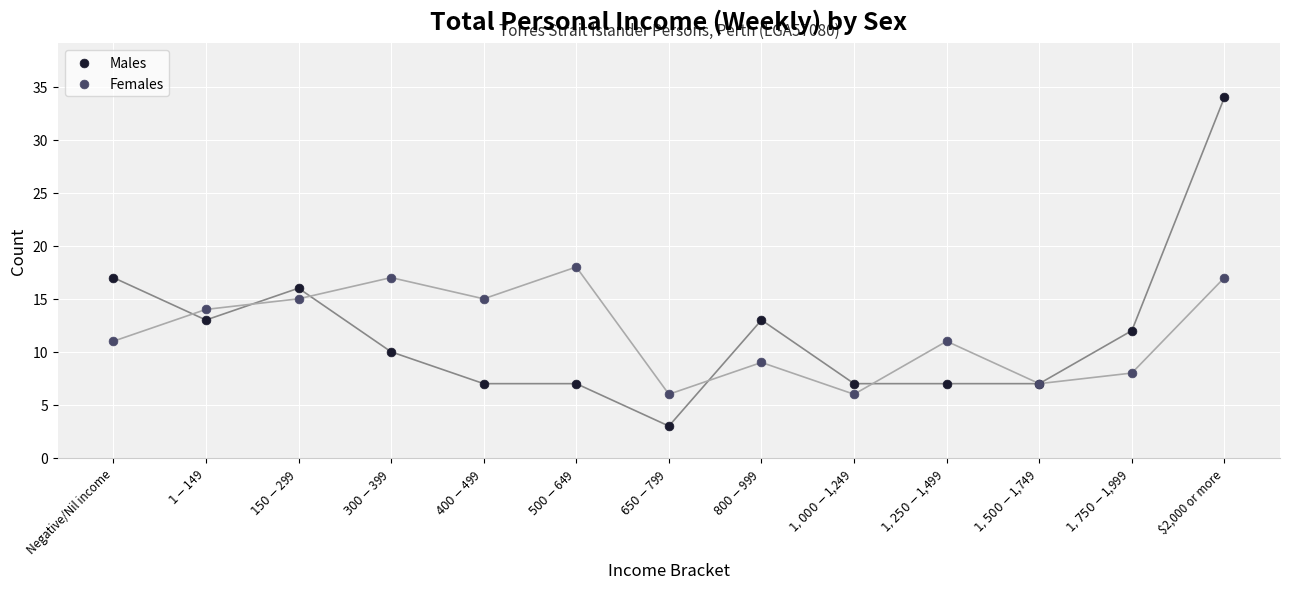

Which series reaches the minimum Y coordinate?

Males